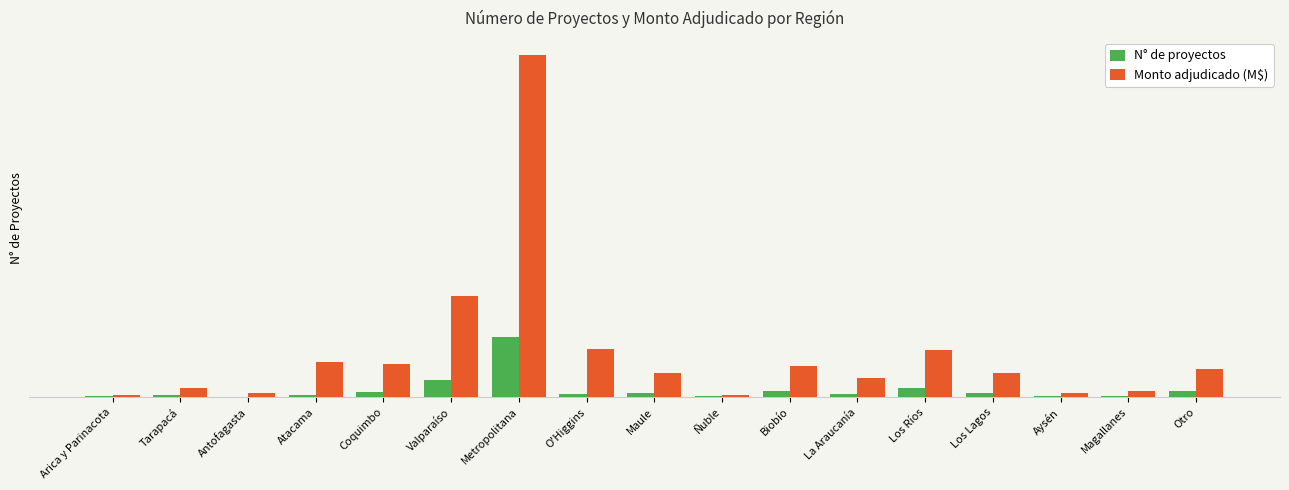

What are all the series names shown in the legend?

N° de proyectos, Monto adjudicado (M$)